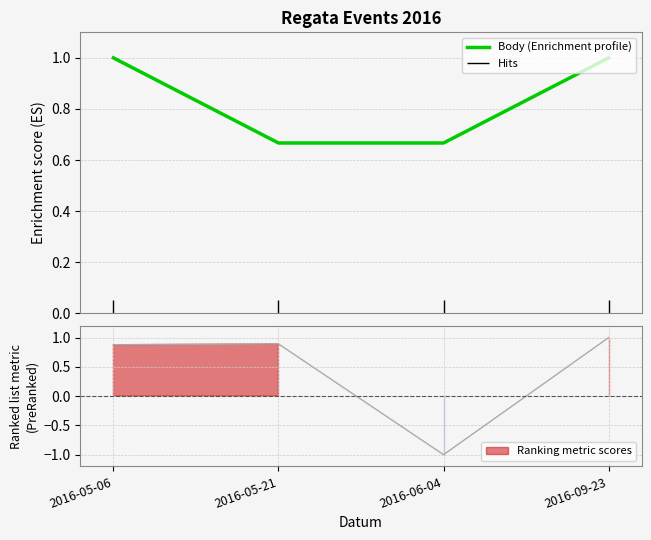

What is the label of the 3rd point from the left?

2016-06-04